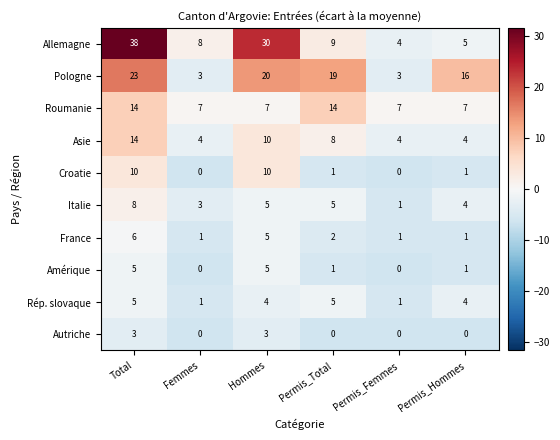

At which category is the sum across all series the highest?

Total